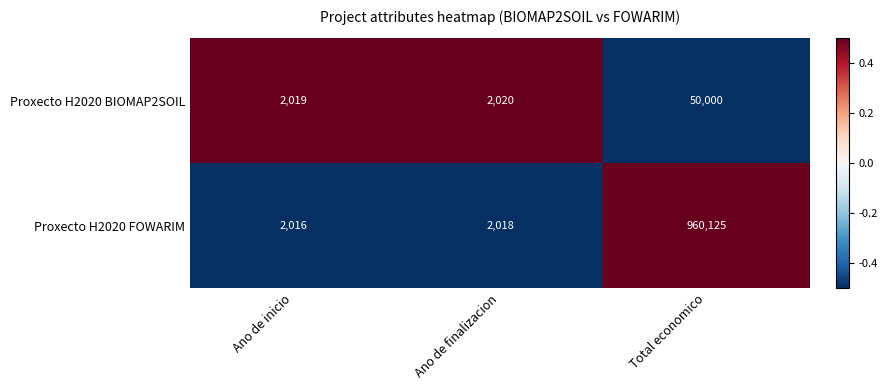

How many data points does each series have?

3